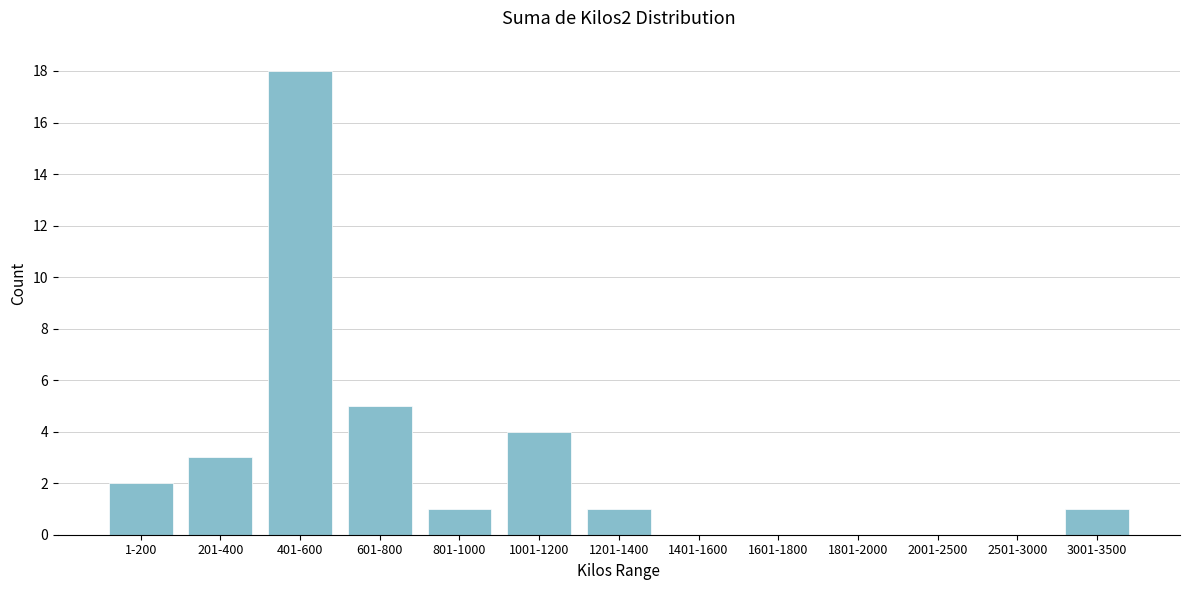

Reading right to left, what are all the values shown in this chart?

3001-3500=1	2501-3000=0	2001-2500=0	1801-2000=0	1601-1800=0	1401-1600=0	1201-1400=1	1001-1200=4	801-1000=1	601-800=5	401-600=18	201-400=3	1-200=2